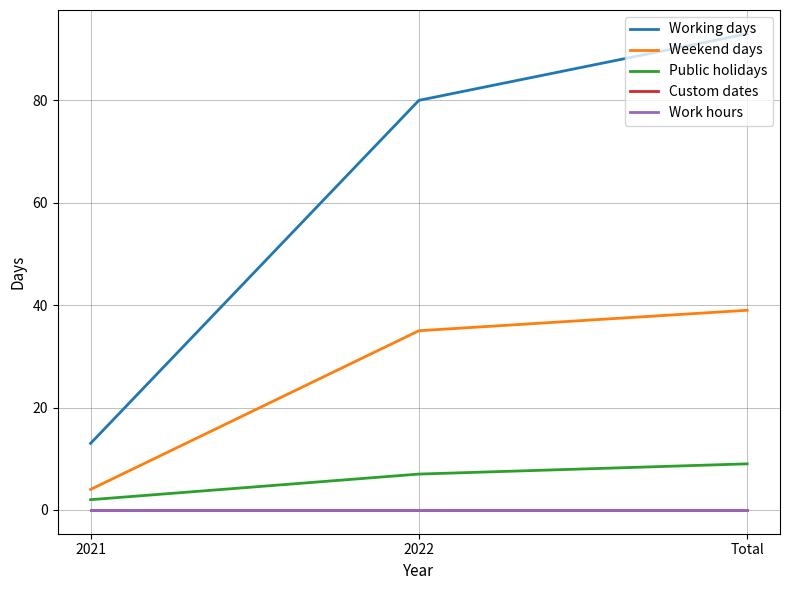

True or false: Working days has a value of 27 at Total.

False